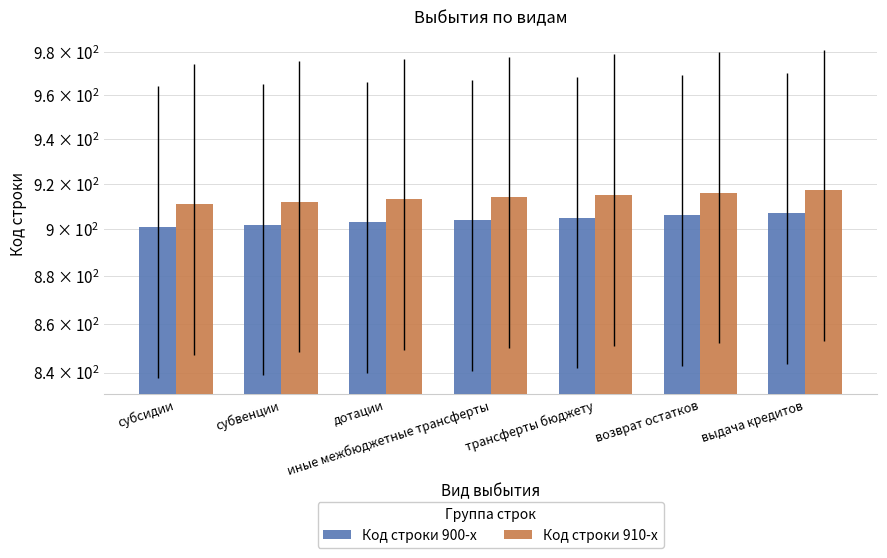

List the series in order of their peak value, highest first.

Код строки 910-х, Код строки 900-х